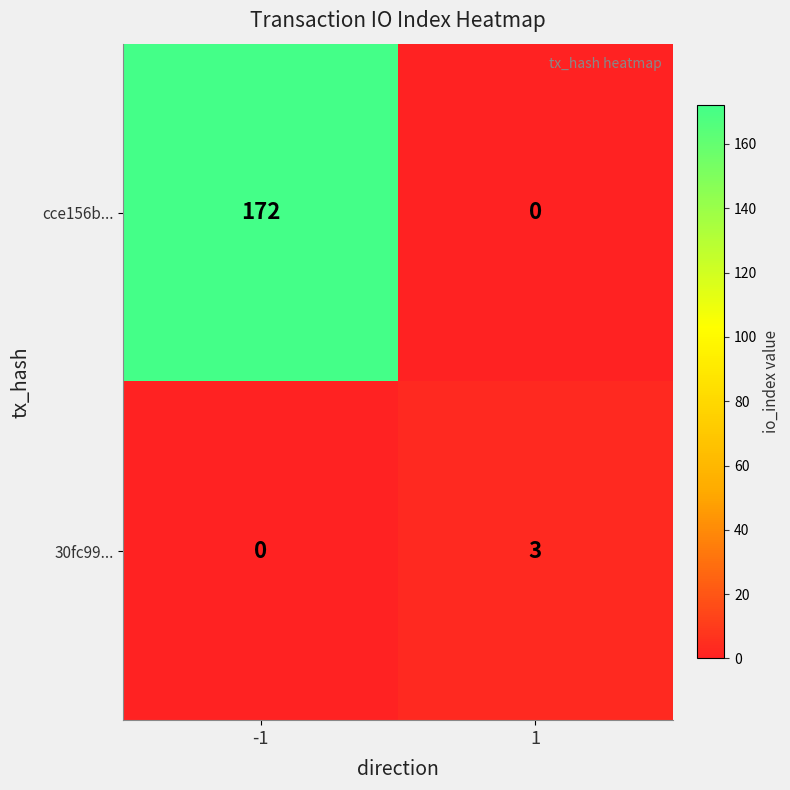

Is the value of 30fc99... at 1 greater than the value of cce156b... at 1?

Yes